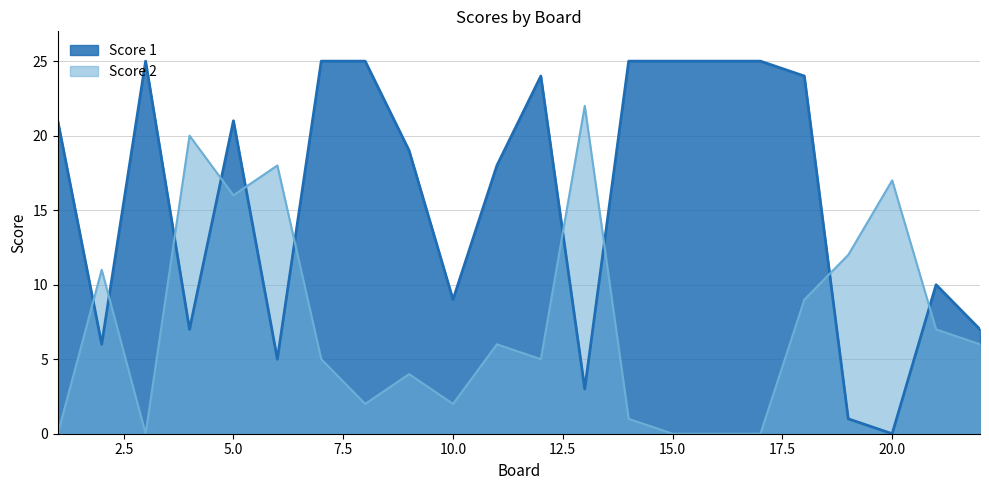

Rank the series by their average value, from lowest to highest.

Score 2, Score 1